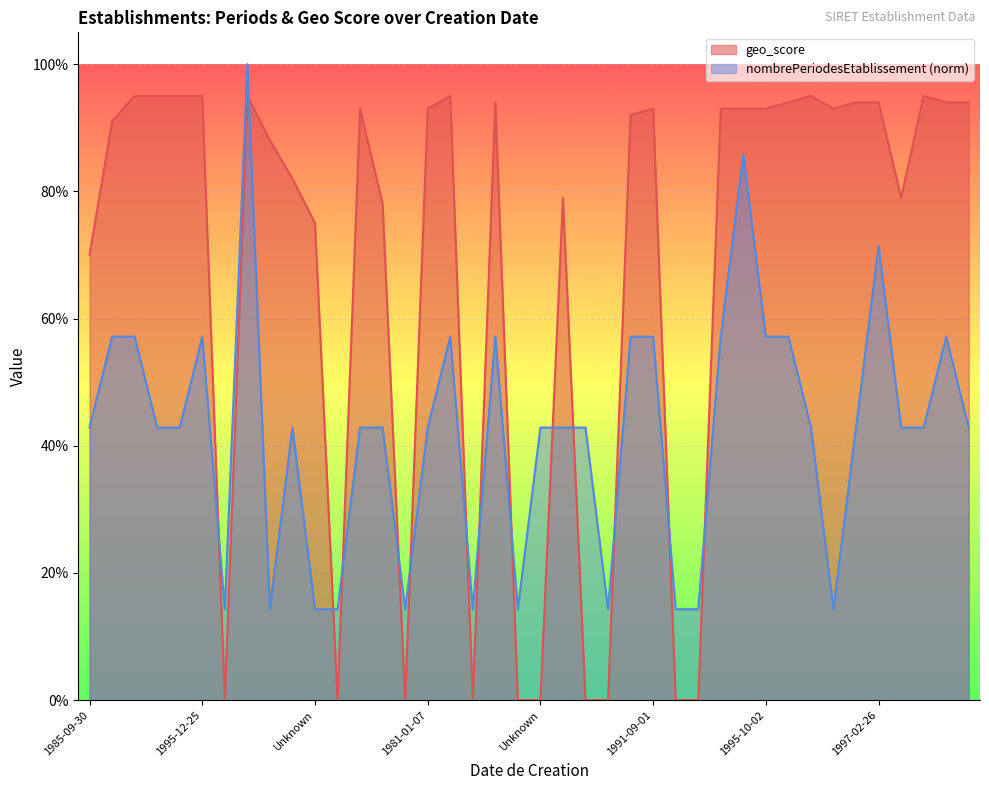

At which category does nombrePeriodesEtablissement reach its first local peak?

1995-12-25